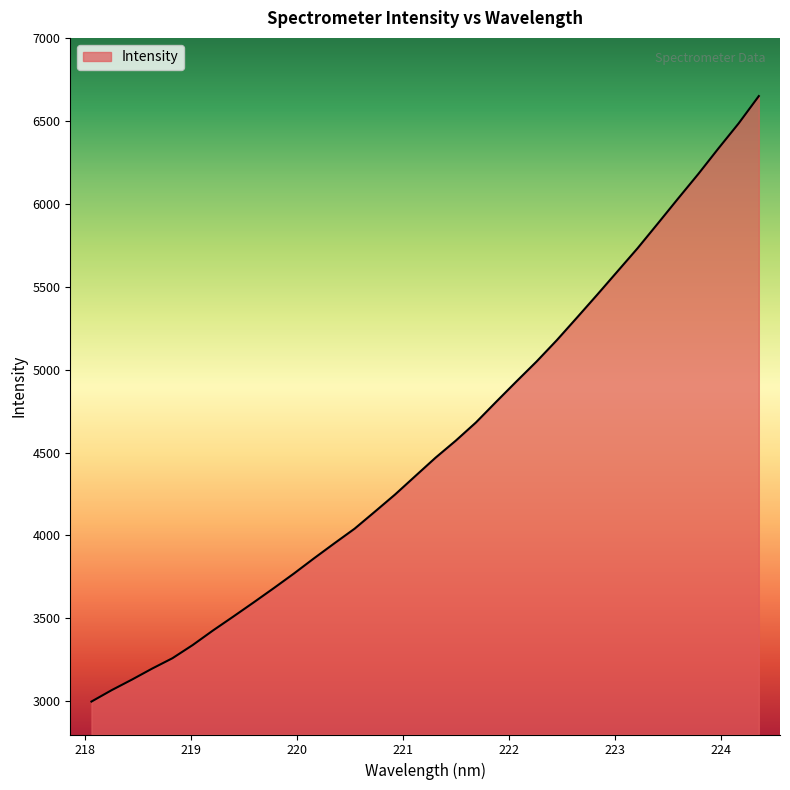

What is the greatest value displayed?

6649.2